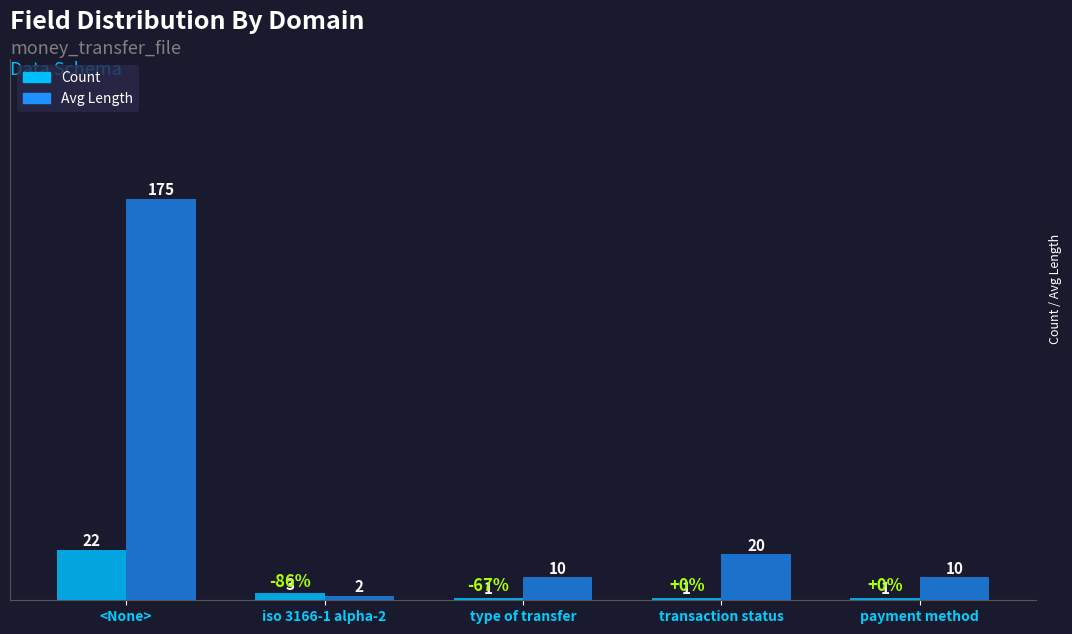

Is the value of Count at transaction status greater than the value of Avg Length at iso 3166-1 alpha-2?

No